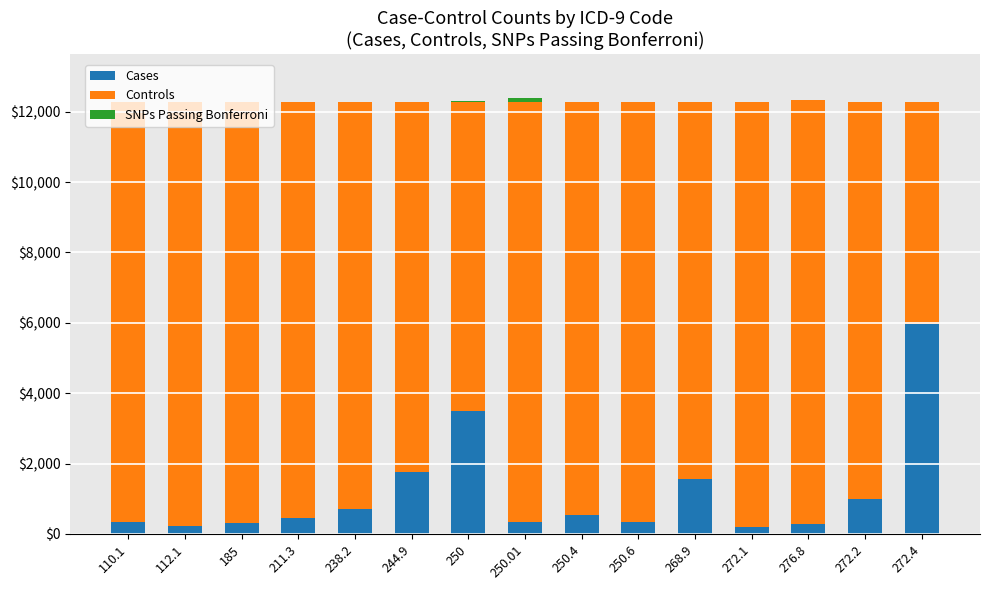

What is the highest value of the Cases series?

5968